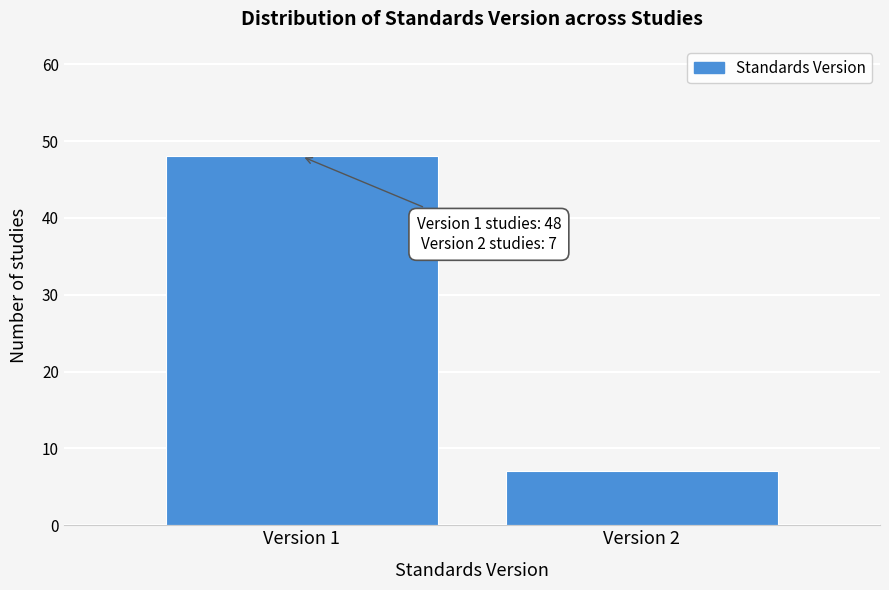

Reading left to right, extract all data points from this chart.

Version 1=48	Version 2=7